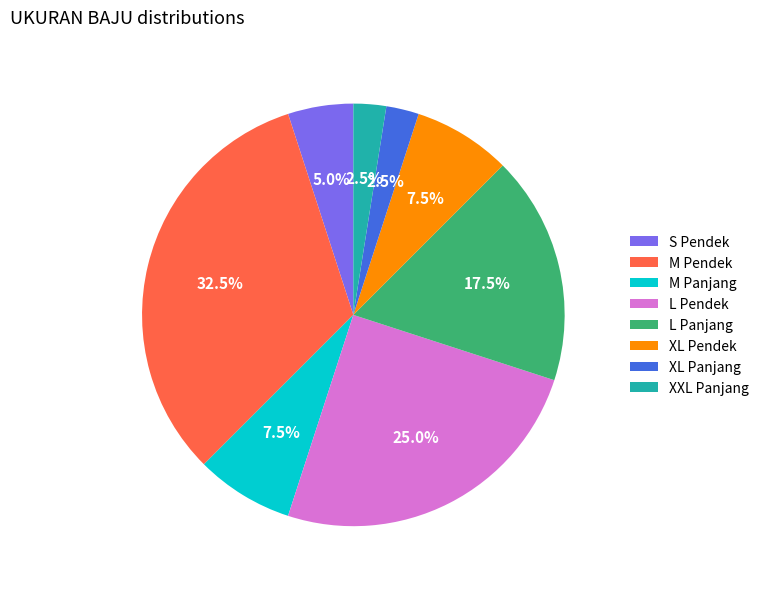

The S Pendek slice represents 5% of the pie. True or false?

True